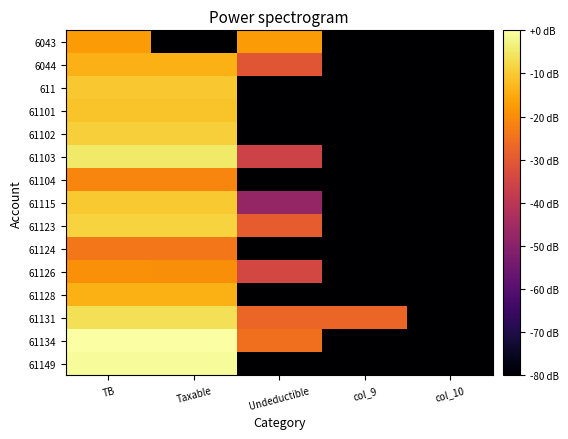

Between col_10 and TB, which is larger?

TB